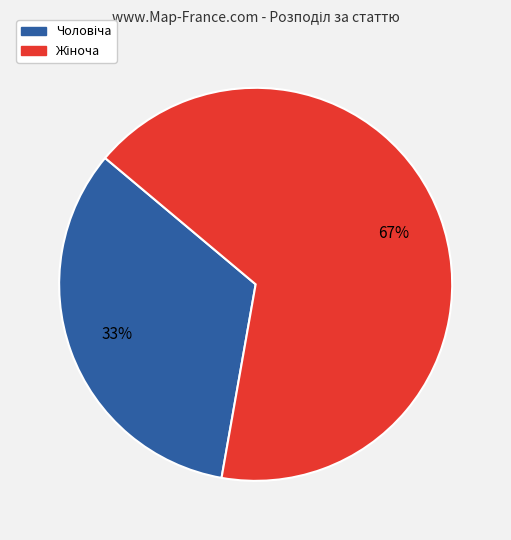

To the nearest percent, what is the average slice percentage?

50%